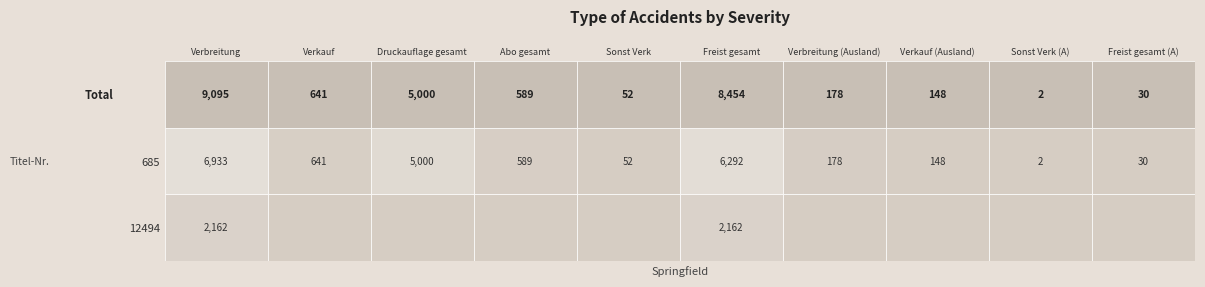

Reading right to left, list all the values displayed in this chart.

685: Freist gesamt (A)=30	Sonst Verk (A)=2	Verkauf (Ausland)=148	Verbreitung (Ausland)=178	Freist gesamt=6292	Sonst Verk=52	Abo gesamt=589	Druckauflage gesamt=5000	Verkauf=641	Verbreitung=6933
12494: Freist gesamt (A)=0	Sonst Verk (A)=0	Verkauf (Ausland)=0	Verbreitung (Ausland)=0	Freist gesamt=2162	Sonst Verk=0	Abo gesamt=0	Druckauflage gesamt=0	Verkauf=0	Verbreitung=2162